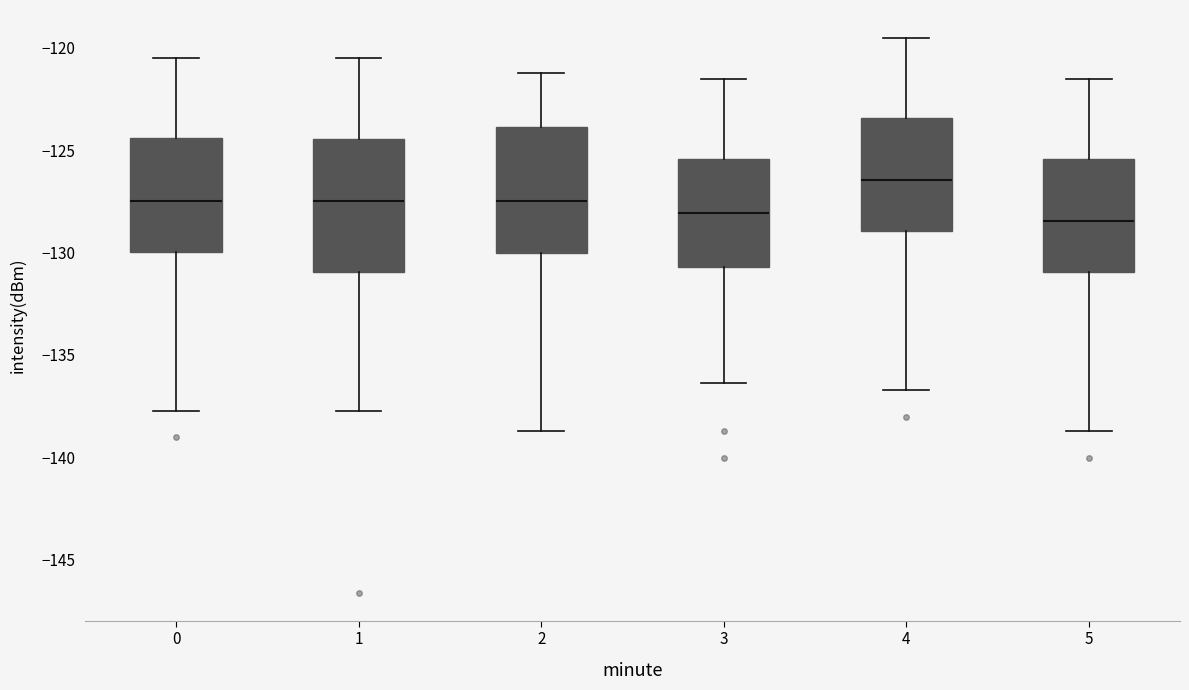

Reading left to right, read every box against the y-axis: the position of its median line, the range the box covers, and the ends of its whiskers. The values are not printed on the chart, so give them approximately, as read against the axis.

0: median -127.5, box -130.0 to -124.5, whiskers -137.5 to -120.5
1: median -127.5, box -131.0 to -124.5, whiskers -137.5 to -120.5
2: median -127.5, box -130.0 to -124.0, whiskers -138.5 to -121.0
3: median -128.0, box -130.5 to -125.5, whiskers -136.5 to -121.5
4: median -126.5, box -129.0 to -123.5, whiskers -136.5 to -119.5
5: median -128.5, box -131.0 to -125.5, whiskers -138.5 to -121.5